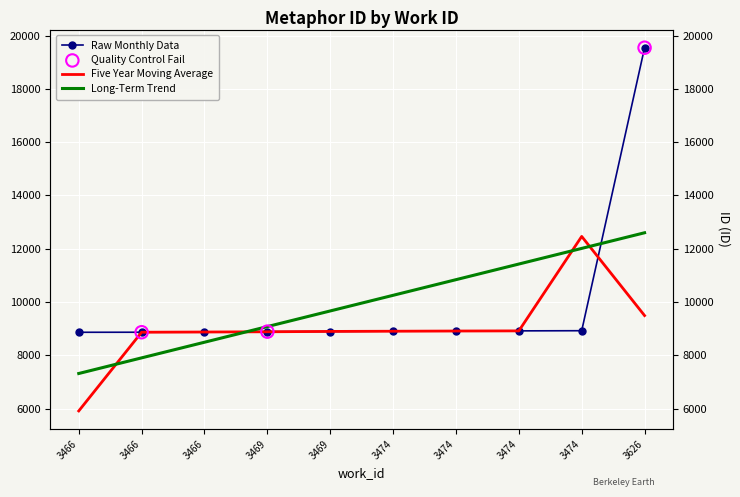

Which has a higher value, 3466 or 3474?

3474